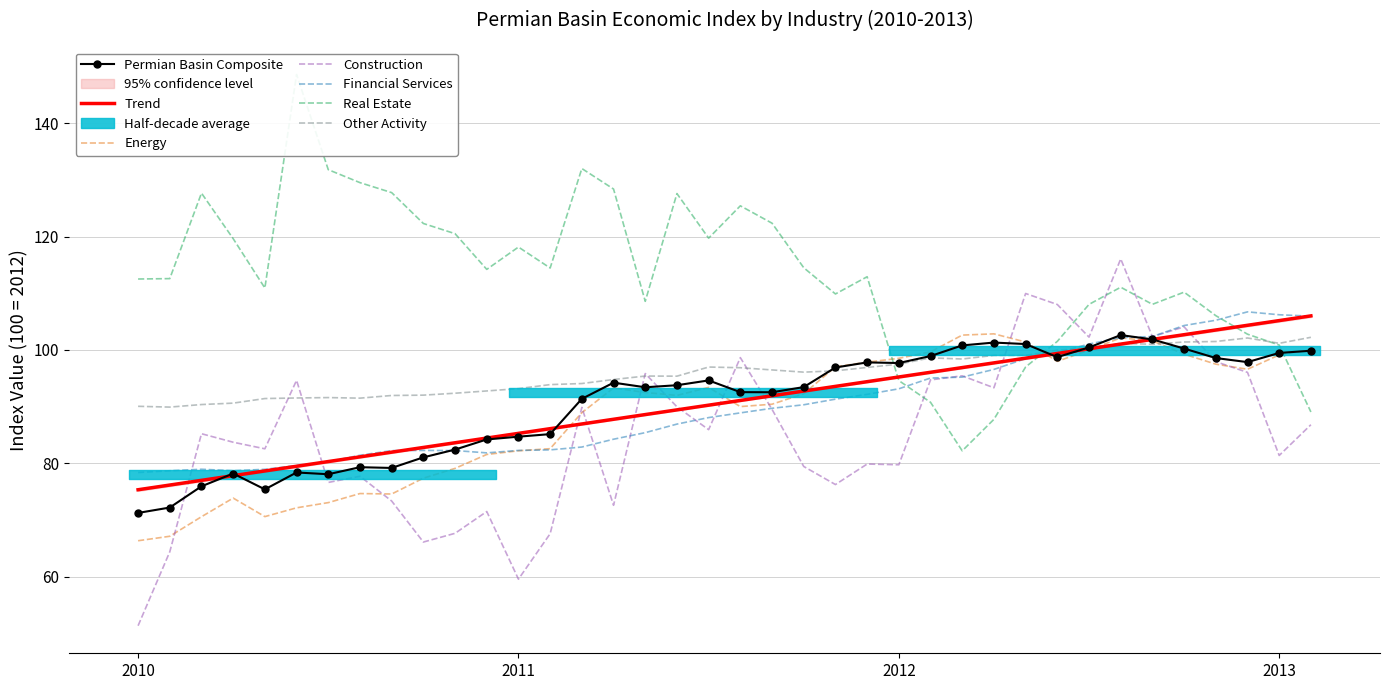

List the series in order of their peak value, highest first.

Real Estate, Construction, Financial Services, Energy, Permian Basin Composite, Other Activity